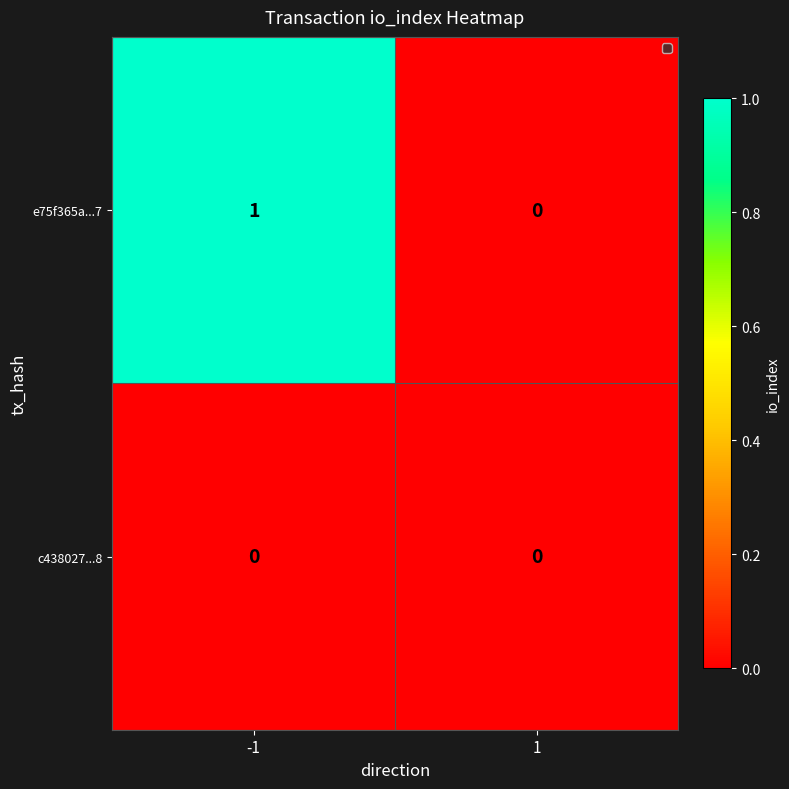

Reading left to right, extract all data points from this chart.

e75f365a...7: 1	0
c438027...8: 0	0